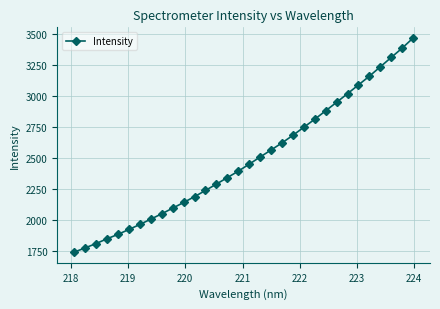

What is the difference between the second highest and second lowest values?

1614.9